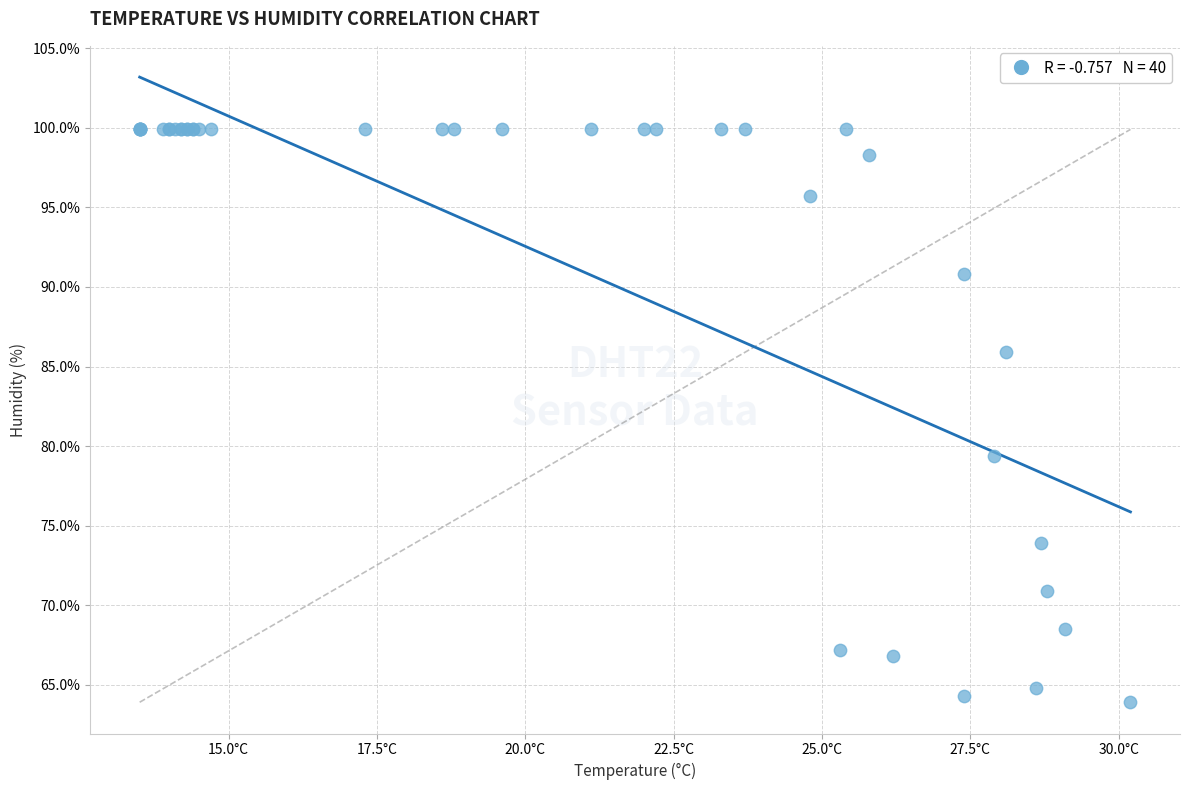

What Y value in the scatter plot is closest to 81?

79.4